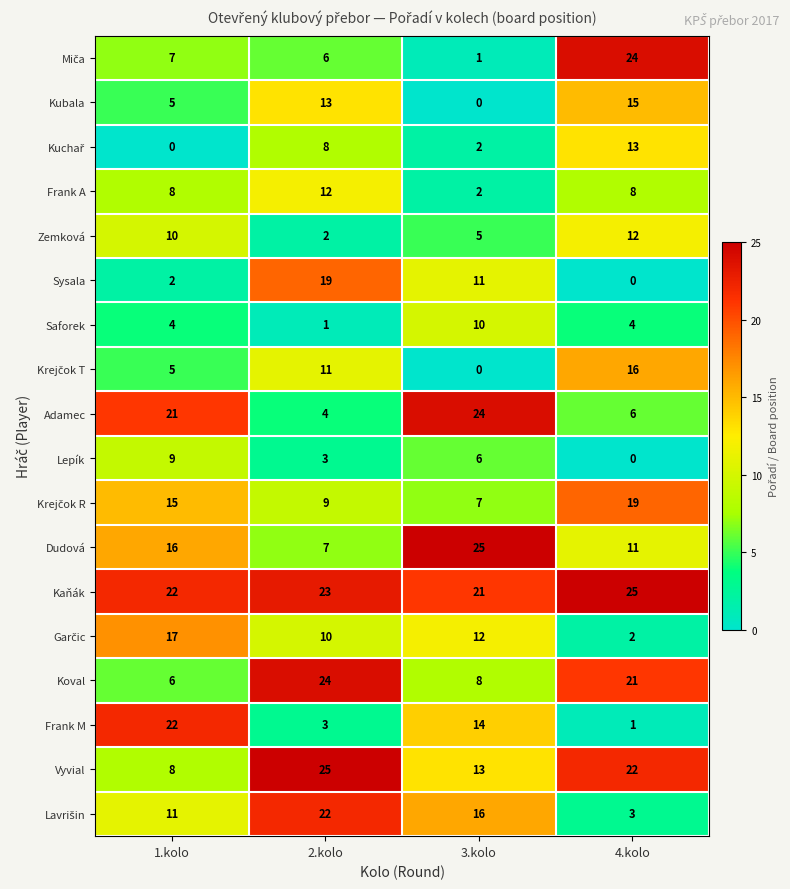

Read the Sysala value at 3.kolo.

11